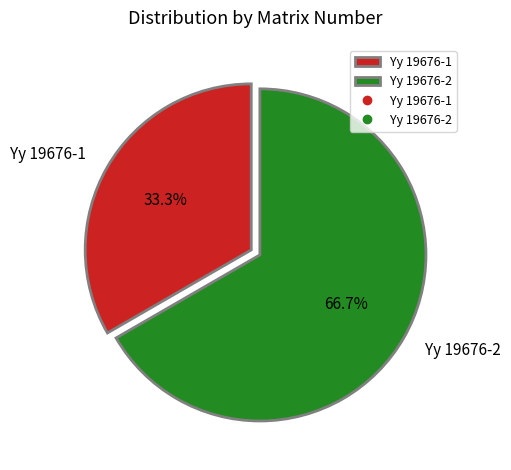

Does Yy 19676-2 account for over 50% of the chart?

Yes